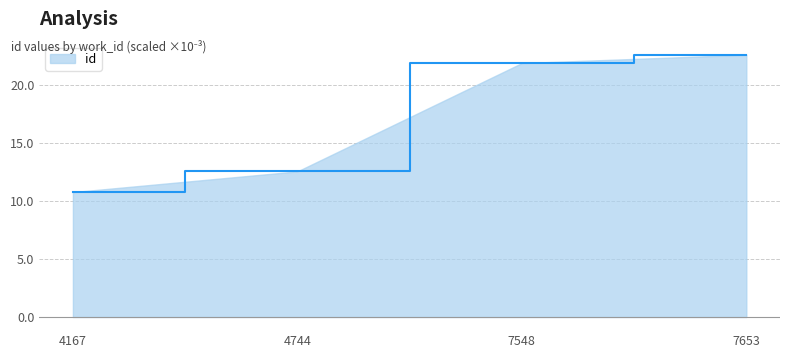

Rank the categories by value from highest to lowest.

7653, 7548, 4744, 4167